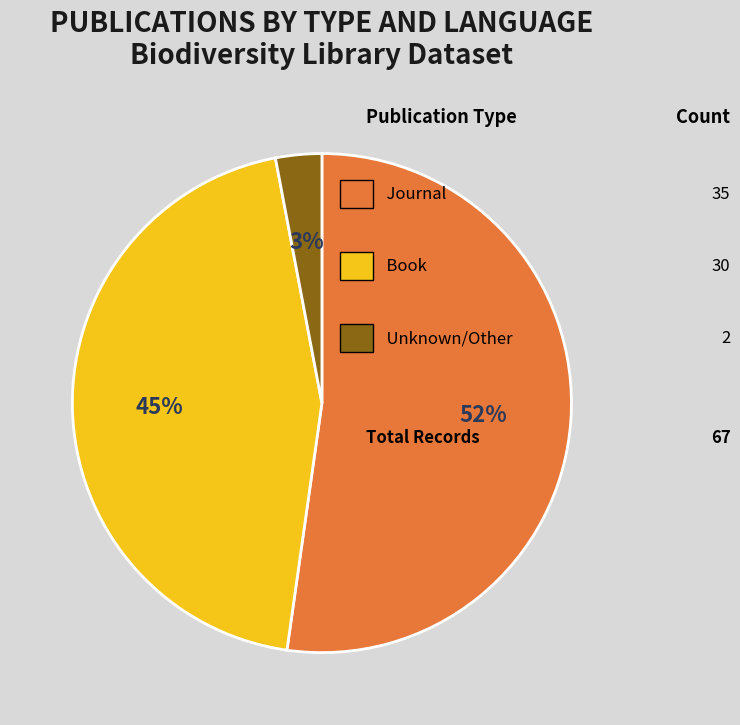

Does any single category account for the majority?

Yes